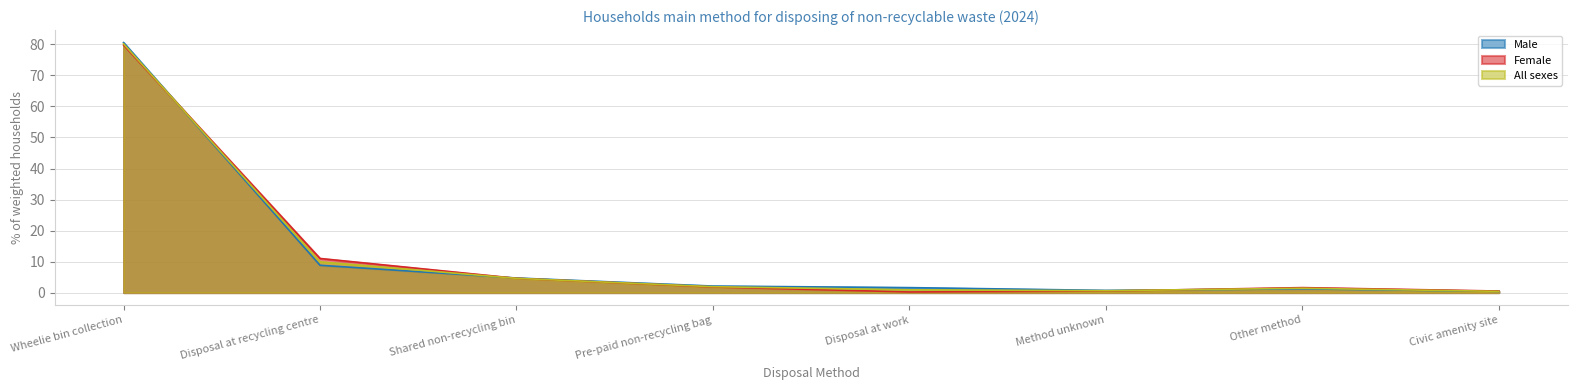

Which has a higher value, Wheelie bin collection or Pre-paid non-recycling bag?

Wheelie bin collection